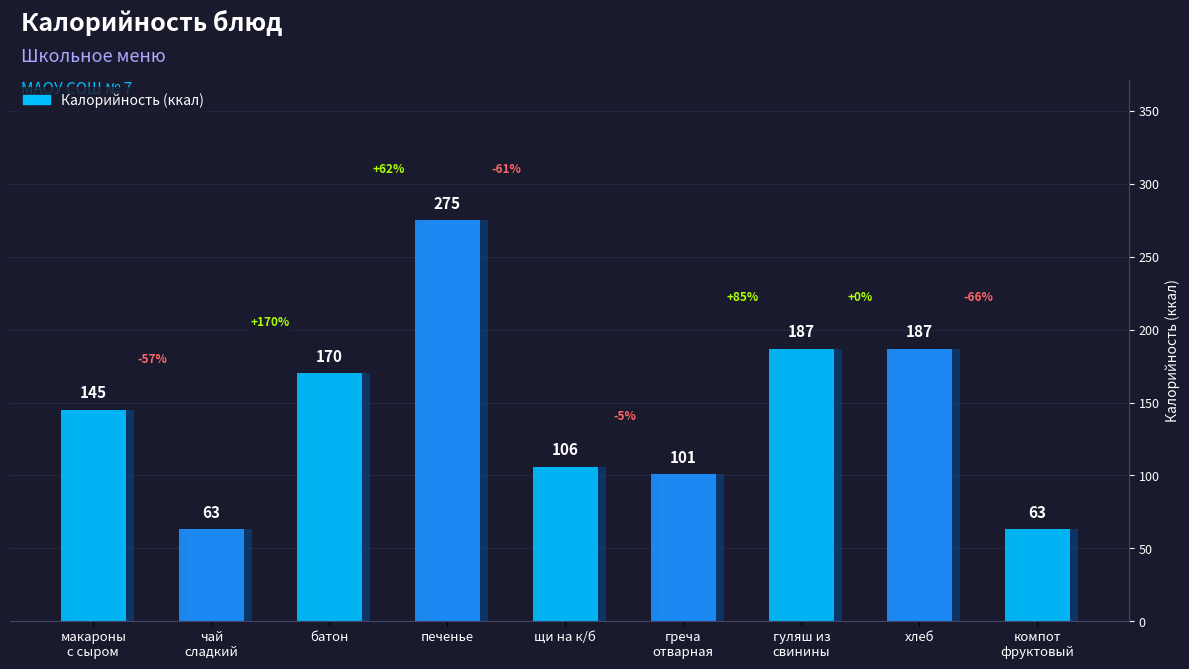

What is the value of the 3rd bar from the left?

170